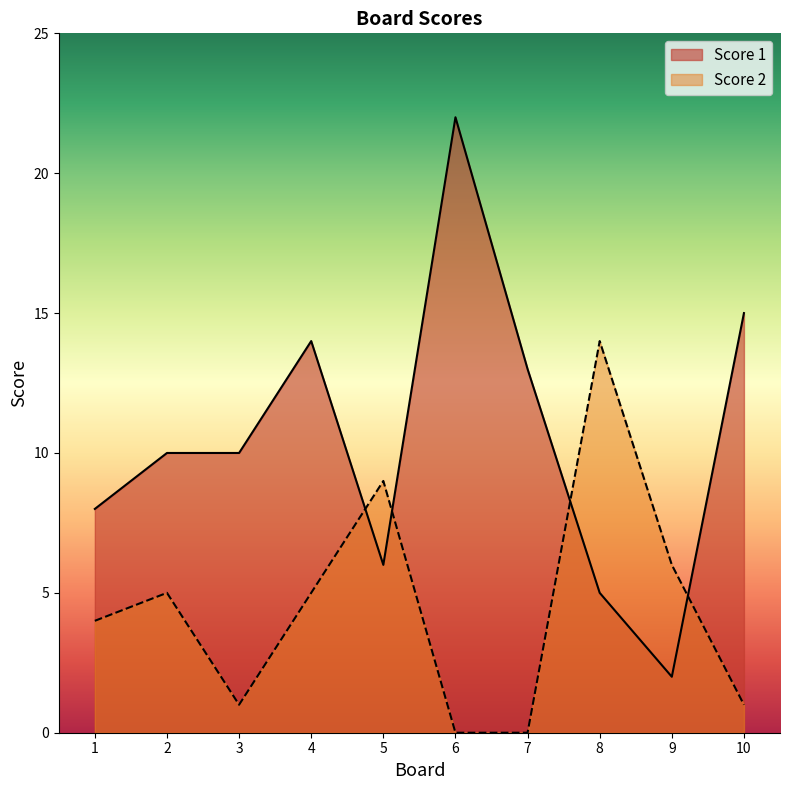

Which has a higher value, 1 or 7?

7